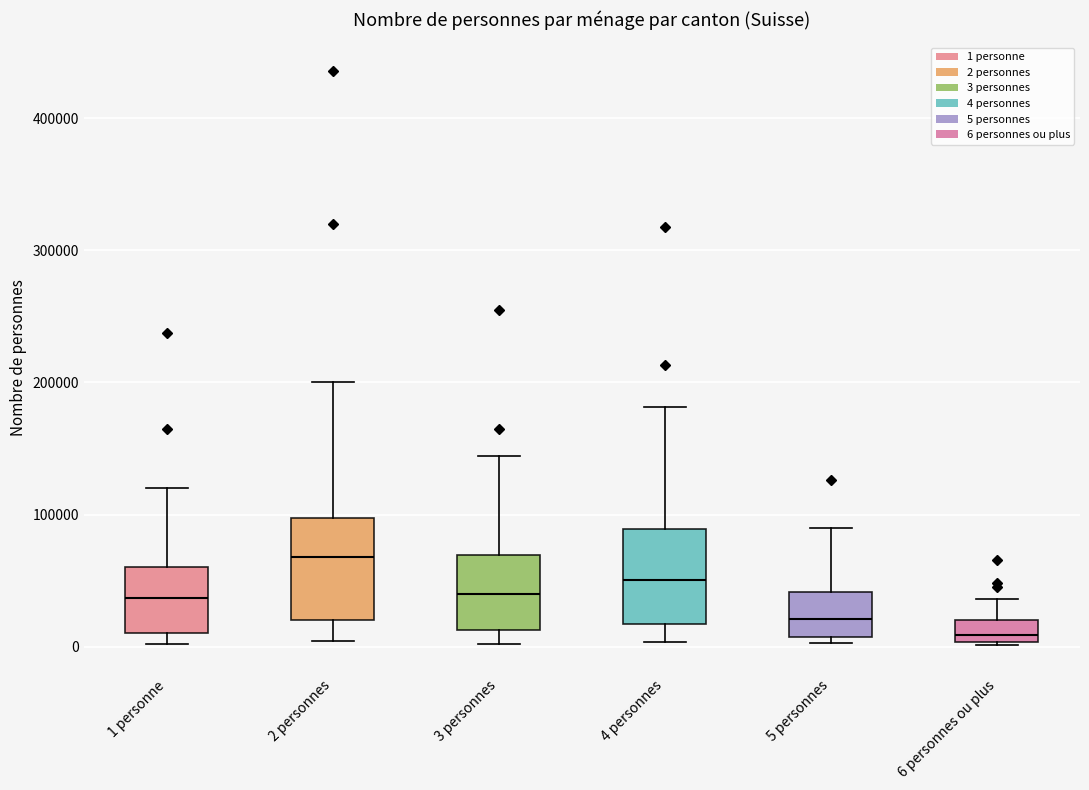

Reading left to right, transcribe this box plot: for each box, give where its median line is, the range the box spans, and where its two whiskers end, as read against the y-axis. The values are not printed on the chart, so give them approximately, as read against the axis.

1 personne: median 40000, box 10000 to 60000, whiskers 0 to 120000
2 personnes: median 70000, box 20000 to 100000, whiskers 0 to 200000
3 personnes: median 40000, box 10000 to 70000, whiskers 0 to 140000
4 personnes: median 50000, box 20000 to 90000, whiskers 0 to 180000
5 personnes: median 20000, box 10000 to 40000, whiskers 0 to 90000
6 personnes ou plus: median 10000, box 0 to 20000, whiskers 0 to 40000